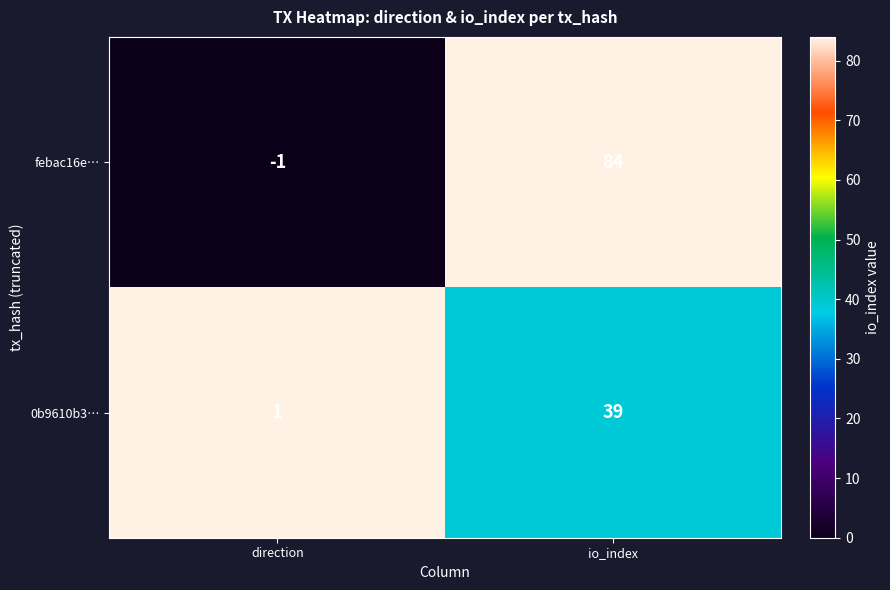

Reading right to left, what are all the values shown in this chart?

febac16e…: 84	-1
0b9610b3…: 39	1